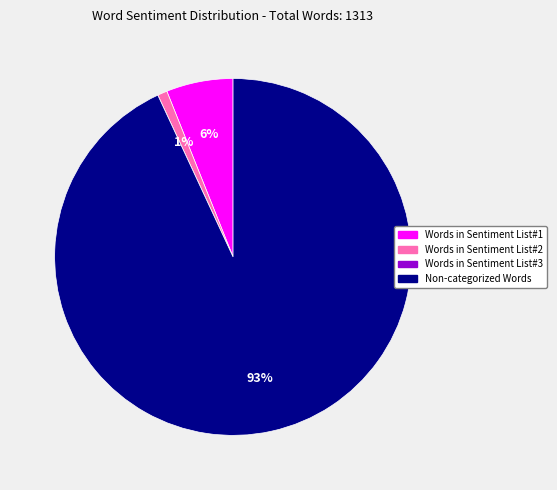

To the nearest percent, what is the difference between the largest and smallest slice percentages?

93%